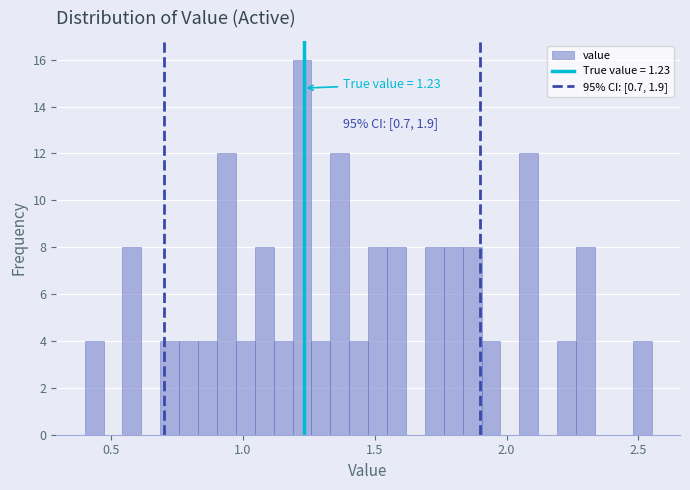

Around what value on the x-axis is the tallest bar? Give the approximate position of its centre, as read against the axis.

1.20